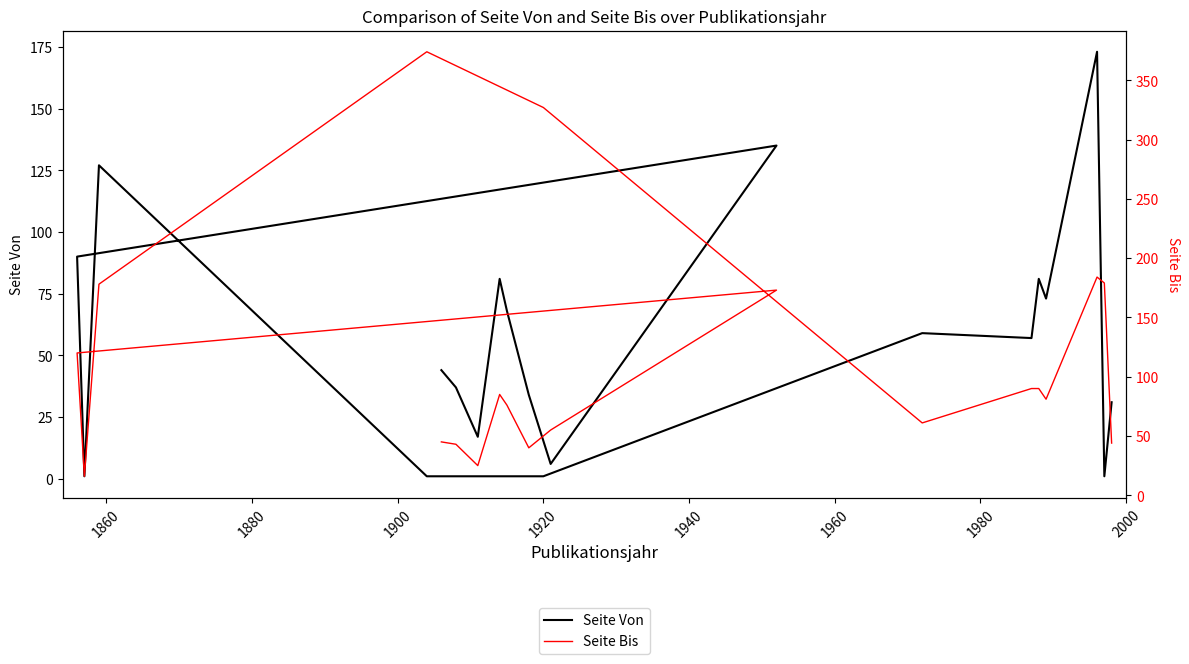

Which series has the widest spread of values?

Seite Bis